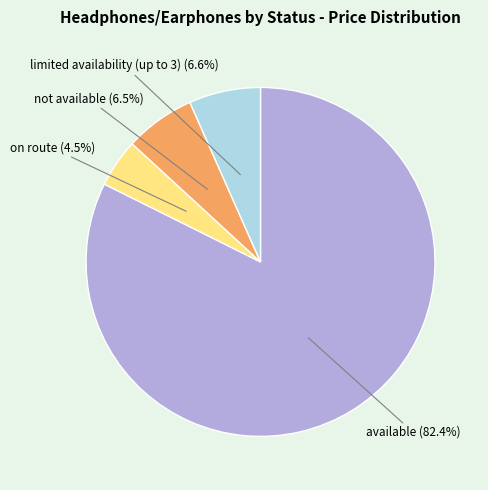

To the nearest percent, what is the difference between the on route and not available slice percentages?

2%